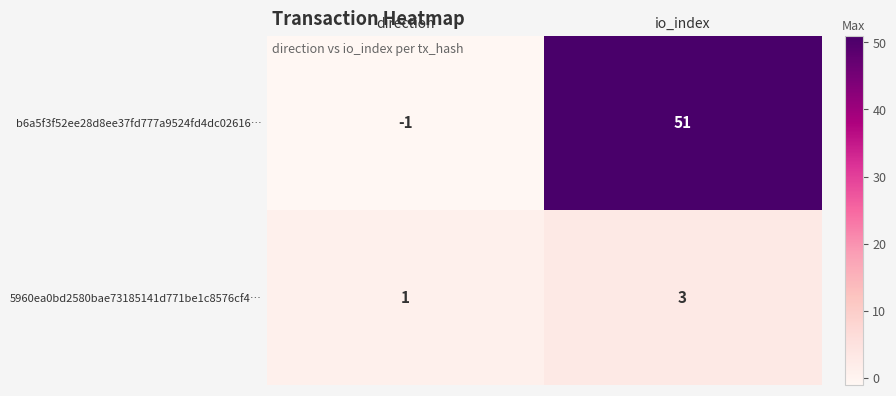

List the series in order of their overall mean, highest first.

b6a5f3f52ee28d8ee37fd777a9524fd4dc02616…, 5960ea0bd2580bae73185141d771be1c8576cf4…